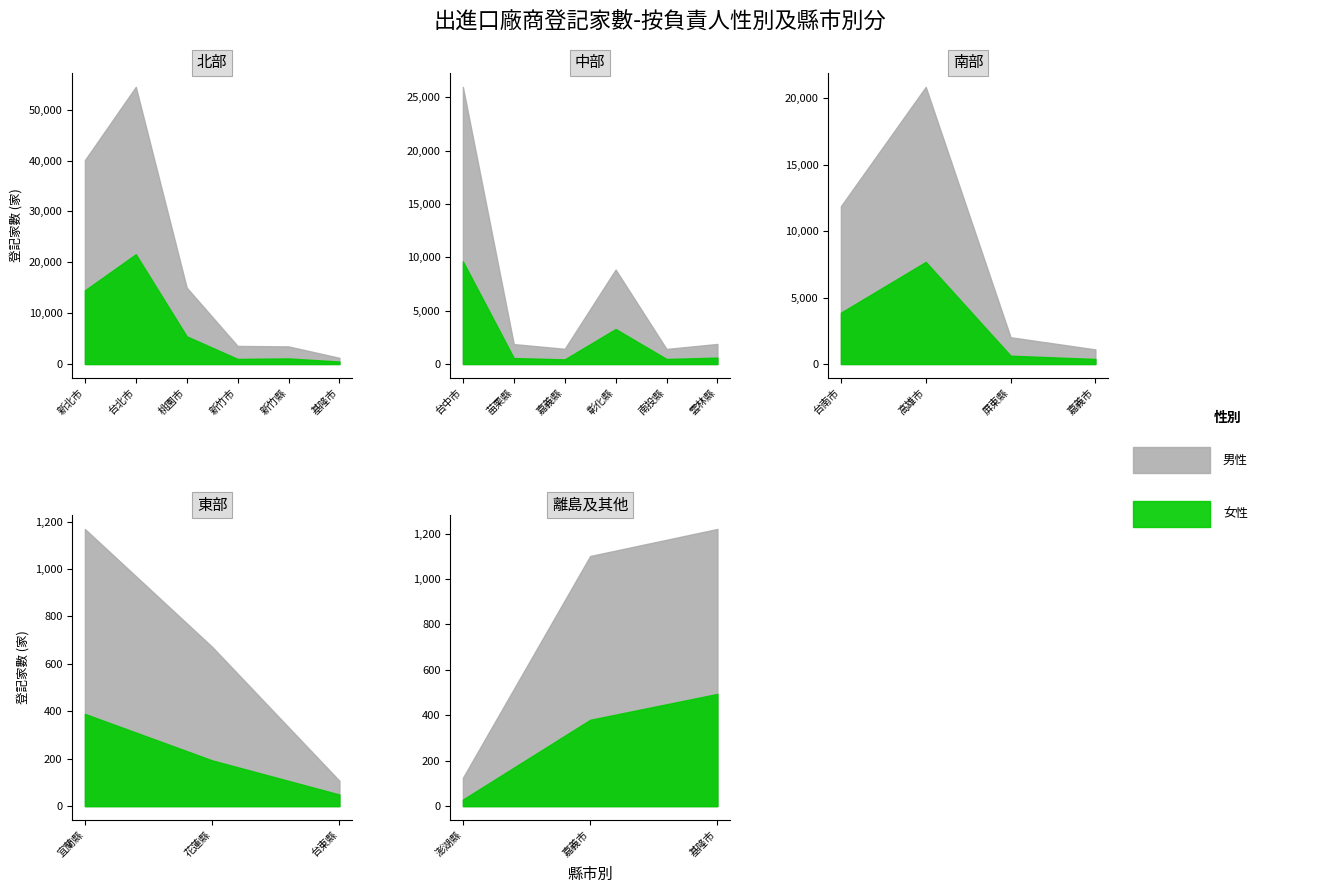

True or false: 男性負責人 and 女性負責人 cross at least once.

False